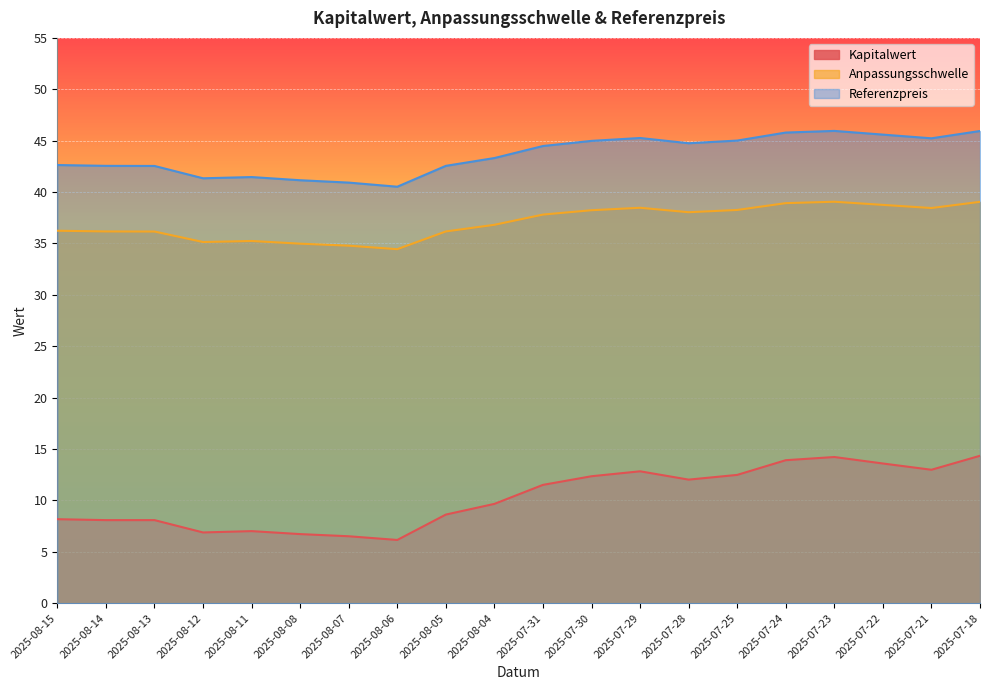

What is the maximum value for Referenzpreis?

46.0